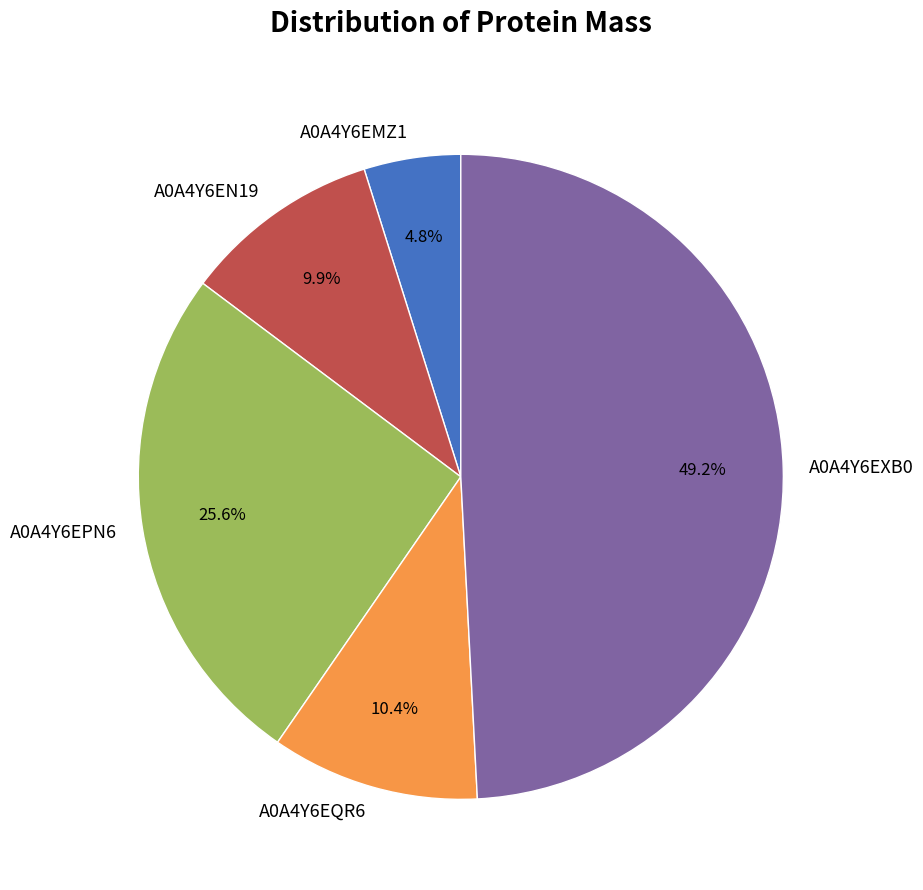

Combined, do A0A4Y6EXB0 and A0A4Y6EQR6 account for over 50%?

Yes